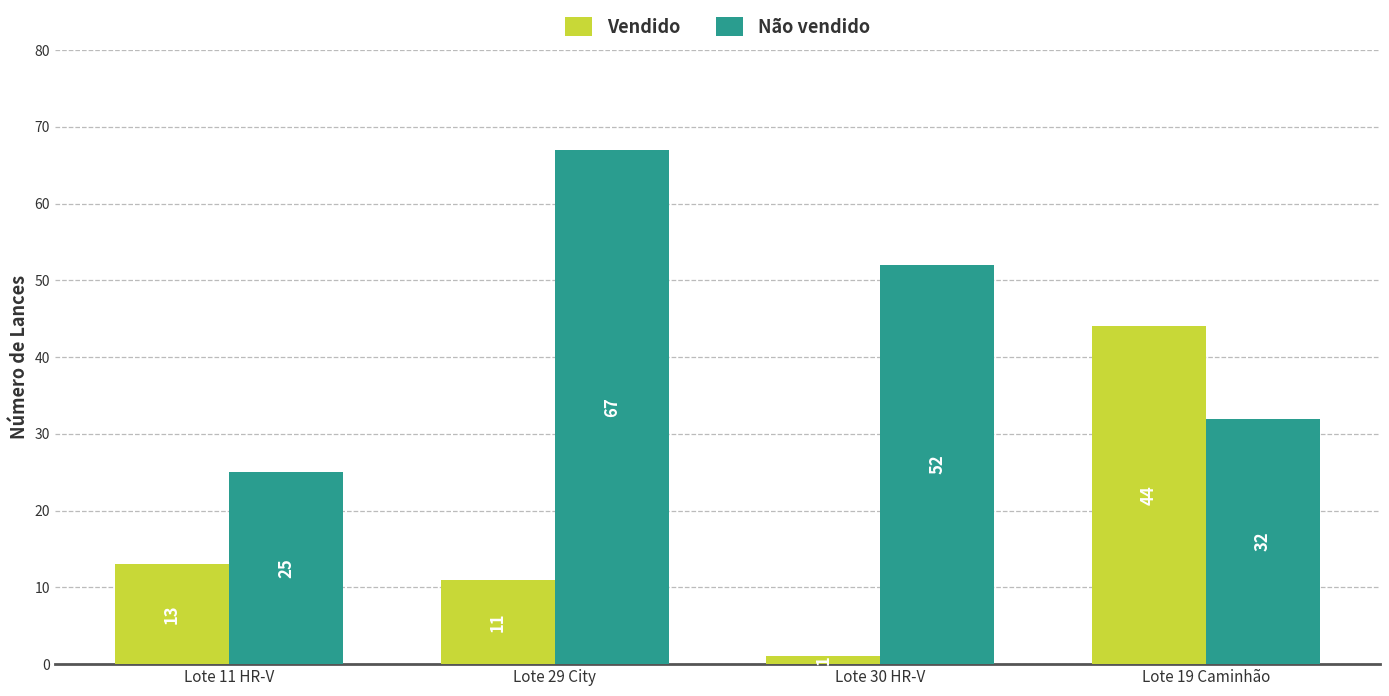

True or false: Vendido has a value of 7 at Lote 29 City.

False